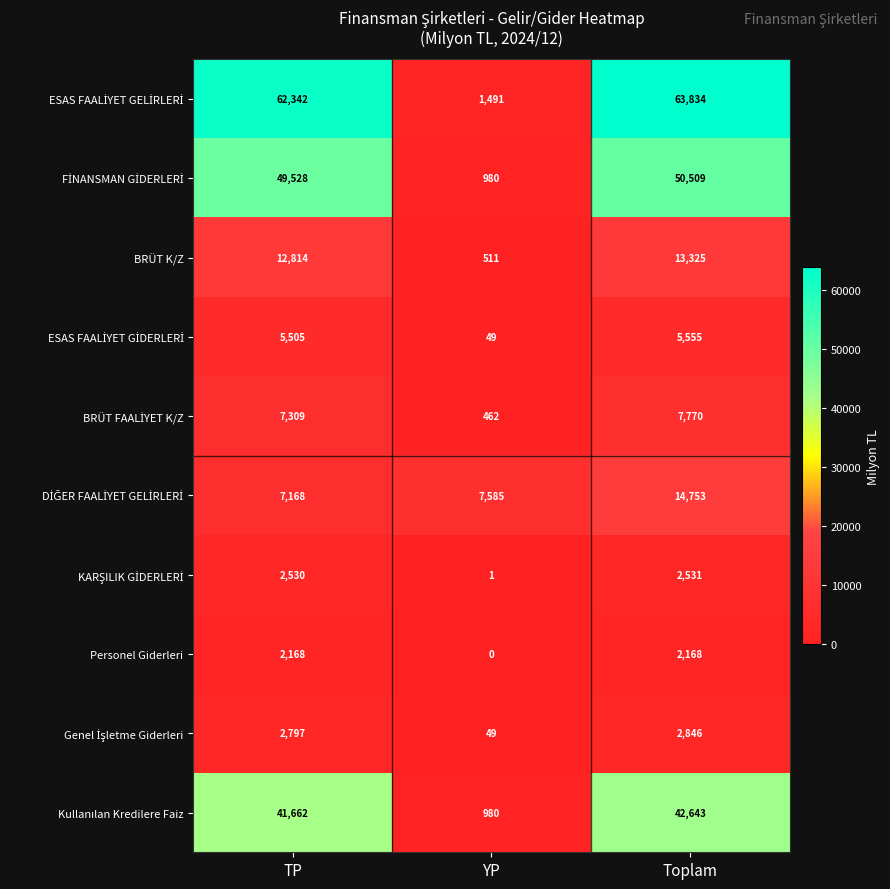

What is the maximum value for BRÜT K/Z?

13325